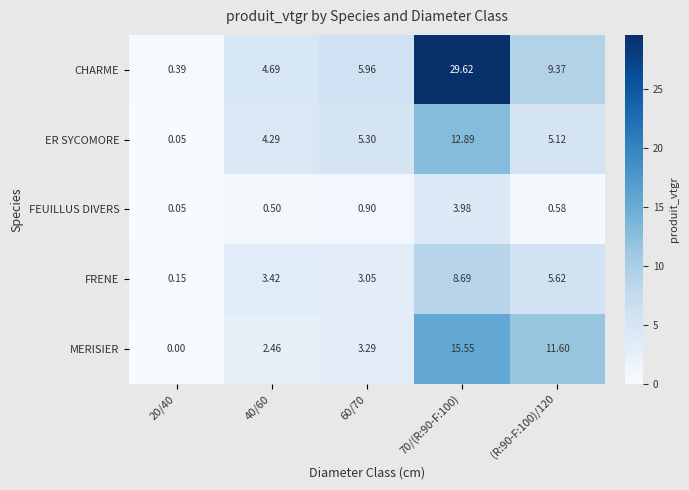

Which series has the largest range (max minus min)?

CHARME